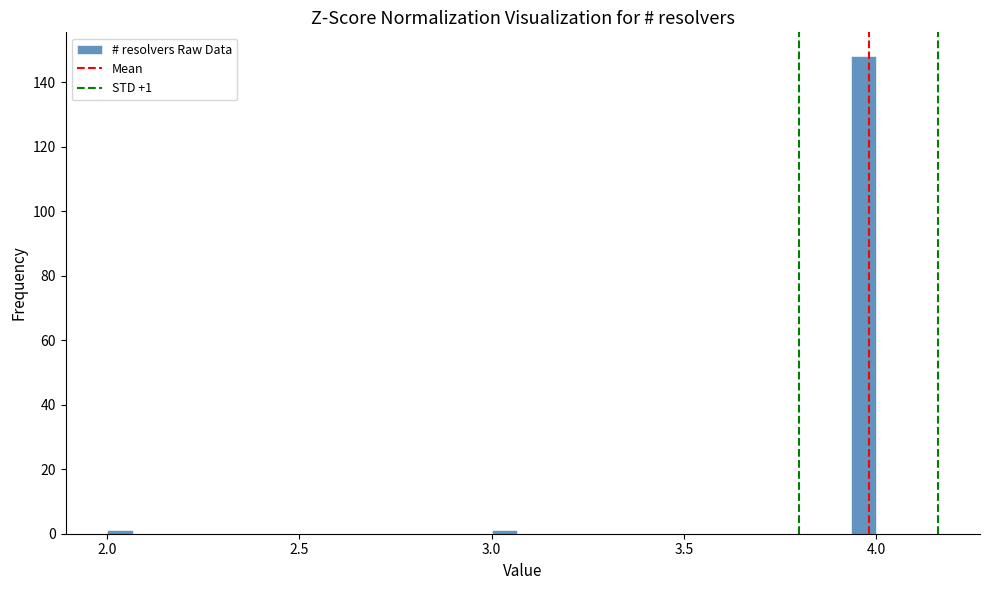

Around what value on the x-axis is the tallest bar? Give the approximate position of its centre, as read against the axis.

3.95